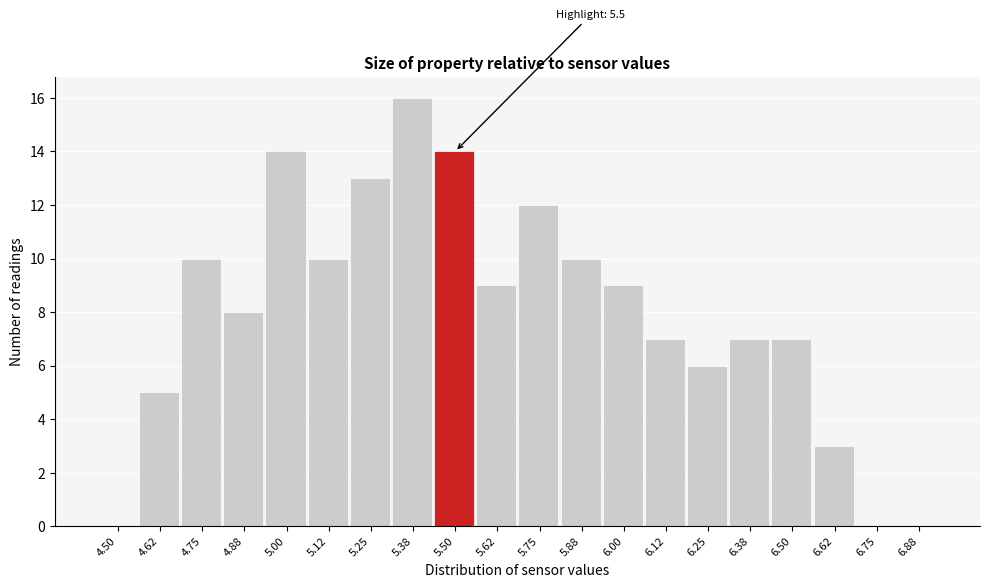

Reading right to left, transcribe all the data shown in this chart.

6.88=0	6.75=0	6.62=3	6.50=7	6.38=7	6.25=6	6.12=7	6.00=9	5.88=10	5.75=12	5.62=9	5.50=14	5.38=16	5.25=13	5.12=10	5.00=14	4.88=8	4.75=10	4.62=5	4.50=0